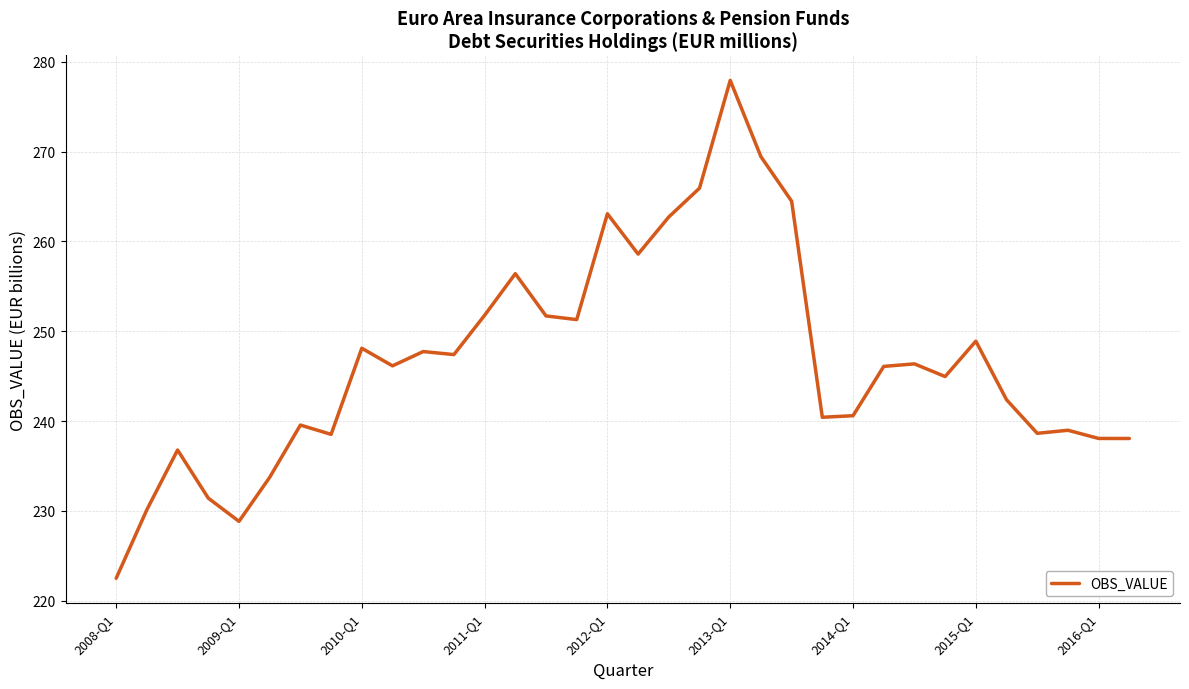

What is the maximum value shown in the chart?

277.9